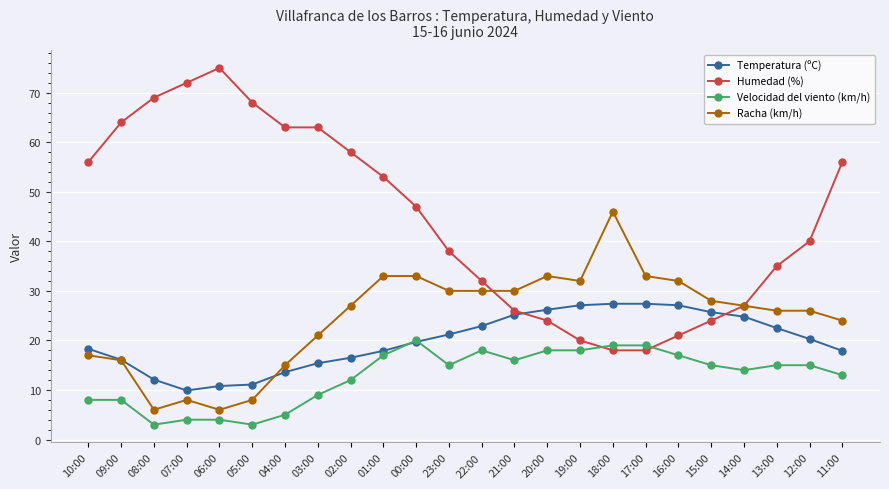

The value of Humedad (%) at 14:00 is 12.5. True or false?

False